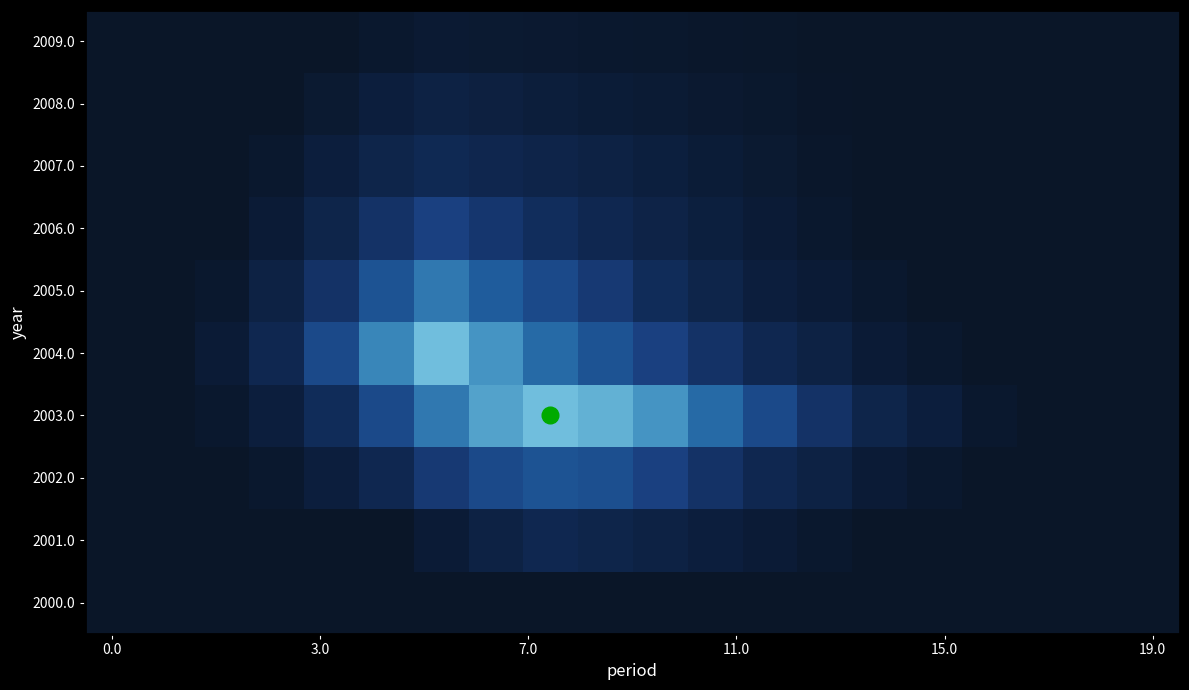

Reading left to right, what are all the values shown in this chart?

2000.0: 0.0	0.0	0.0	0.0	0.0	0.0	0.0	0.0	0.0	0.0	0.0	0.0	0.0	0.0	0.0	0.0	0.0	0.0	0.0	0.0
2001.0: 0.0	0.0	0.0	0.0	0.0	0.0	0.1	0.2	0.3	0.2	0.2	0.1	0.1	0.1	0.0	0.0	0.0	0.0	0.0	0.0
2002.0: 0.0	0.0	0.0	0.1	0.1	0.3	0.5	0.6	0.6	0.6	0.5	0.4	0.3	0.2	0.1	0.1	0.0	0.0	0.0	0.0
2003.0: 0.0	0.0	0.1	0.1	0.3	0.6	0.8	0.9	1.0	0.9	0.8	0.7	0.6	0.4	0.2	0.1	0.1	0.0	0.0	0.0
2004.0: 0.0	0.0	0.1	0.3	0.6	0.8	1.0	0.8	0.7	0.6	0.5	0.4	0.3	0.2	0.1	0.1	0.0	0.0	0.0	0.0
2005.0: 0.0	0.0	0.1	0.2	0.4	0.6	0.8	0.7	0.6	0.5	0.3	0.2	0.1	0.1	0.1	0.0	0.0	0.0	0.0	0.0
2006.0: 0.0	0.0	0.0	0.1	0.2	0.4	0.5	0.4	0.4	0.3	0.2	0.2	0.1	0.1	0.0	0.0	0.0	0.0	0.0	0.0
2007.0: 0.0	0.0	0.0	0.1	0.1	0.2	0.3	0.3	0.2	0.2	0.2	0.1	0.1	0.0	0.0	0.0	0.0	0.0	0.0	0.0
2008.0: 0.0	0.0	0.0	0.0	0.1	0.1	0.2	0.2	0.1	0.1	0.1	0.1	0.0	0.0	0.0	0.0	0.0	0.0	0.0	0.0
2009.0: 0.0	0.0	0.0	0.0	0.0	0.1	0.1	0.1	0.1	0.1	0.0	0.0	0.0	0.0	0.0	0.0	0.0	0.0	0.0	0.0